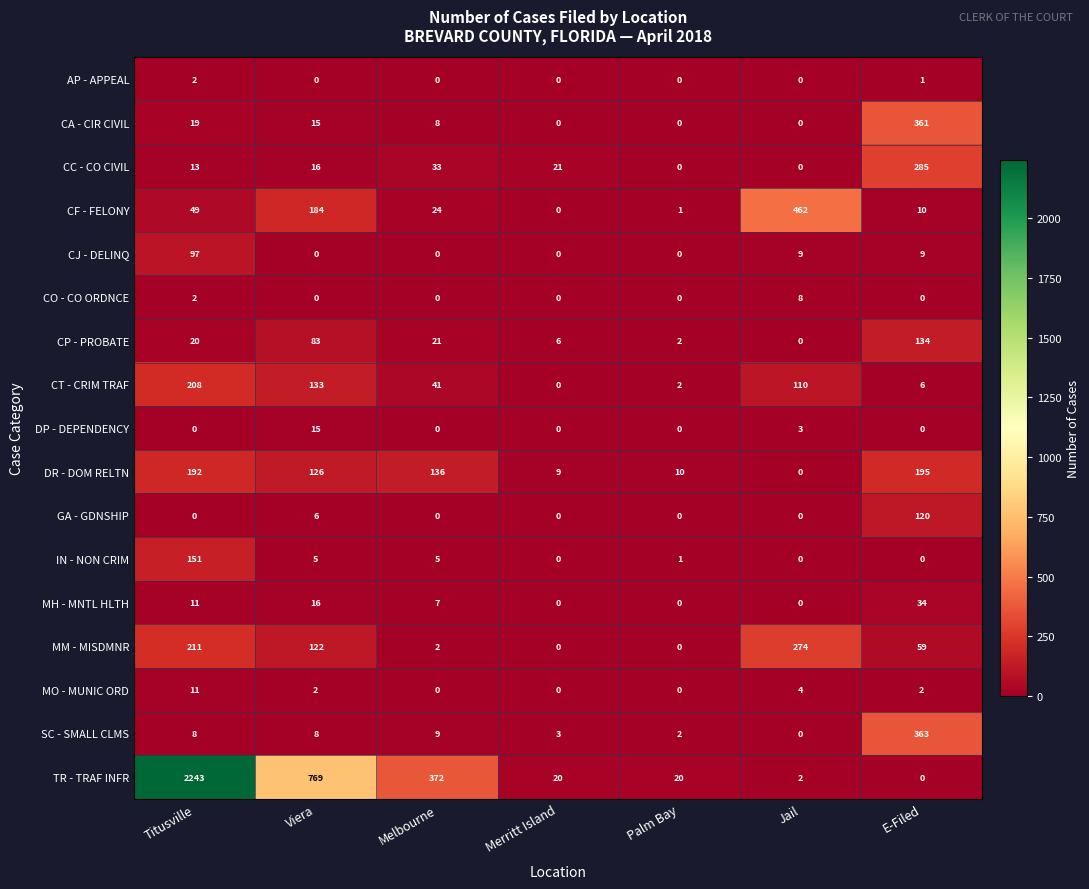

Between Merritt Island and Palm Bay, which series saw the biggest shift?

CC - CO CIVIL